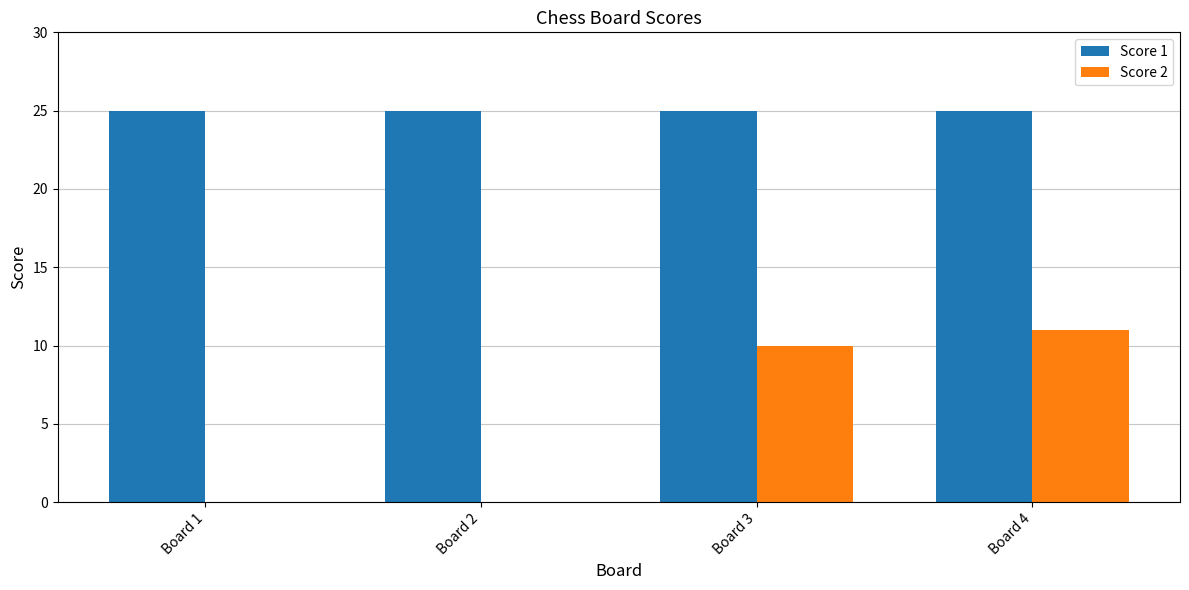

Which series has the largest total across all categories?

Score 1